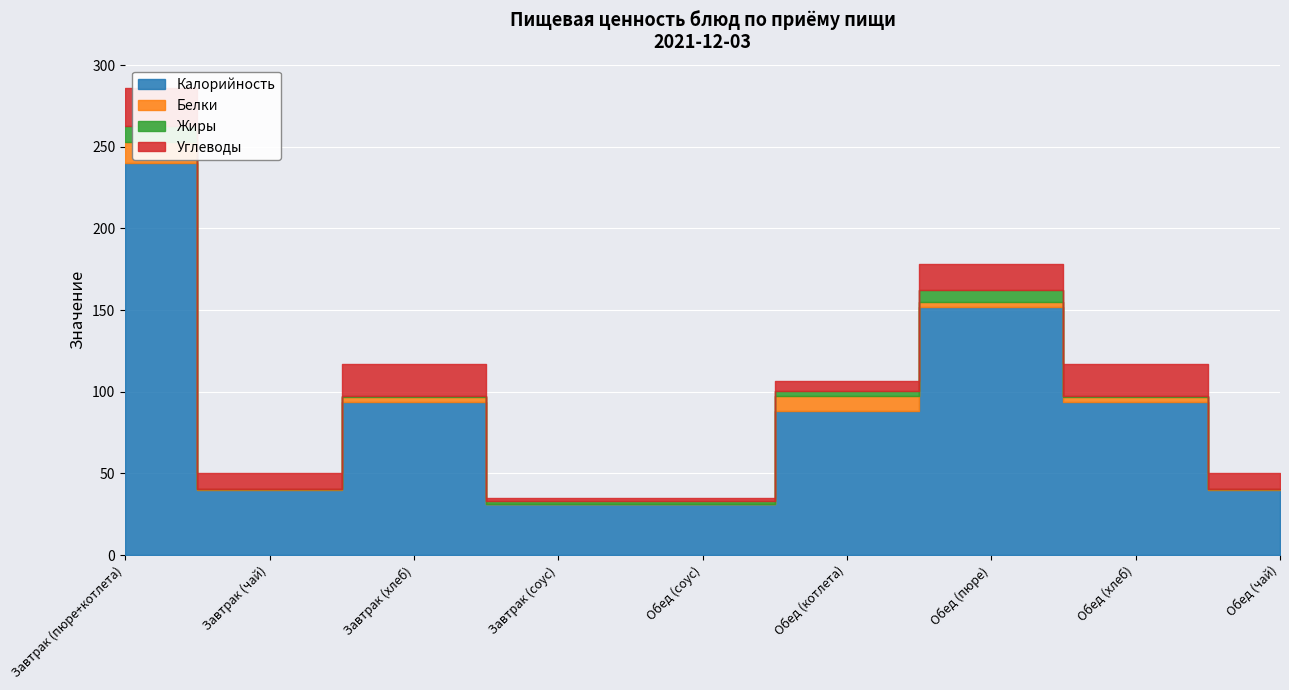

Where does the Жиры series first go above 1?

Завтрак (пюре+котлета)